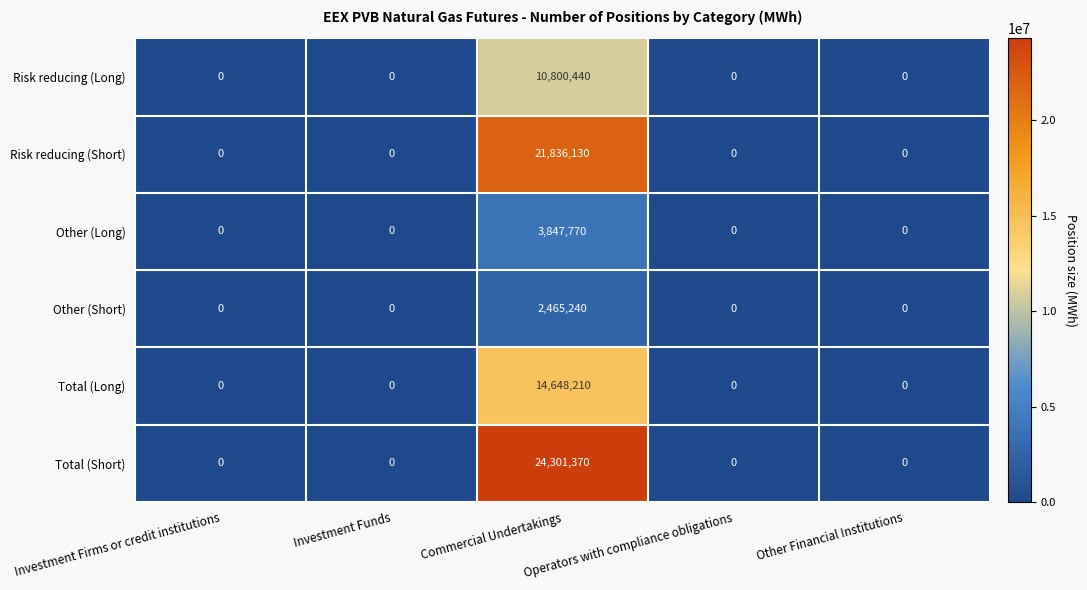

Which series has the widest spread of values?

Total (Short)